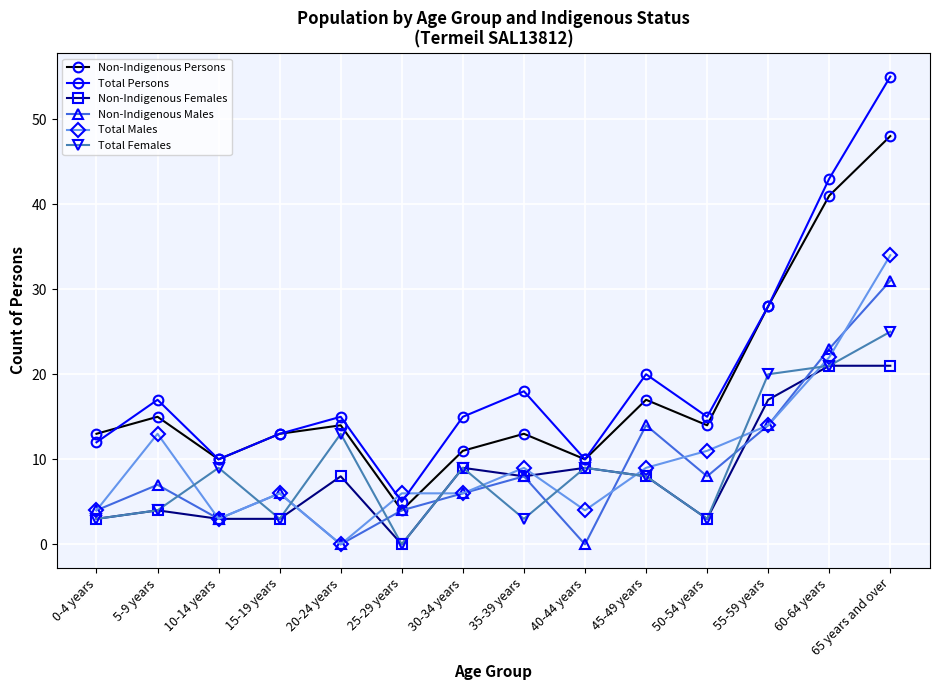

Where is Total Females nearest to the value 12?

20-24 years